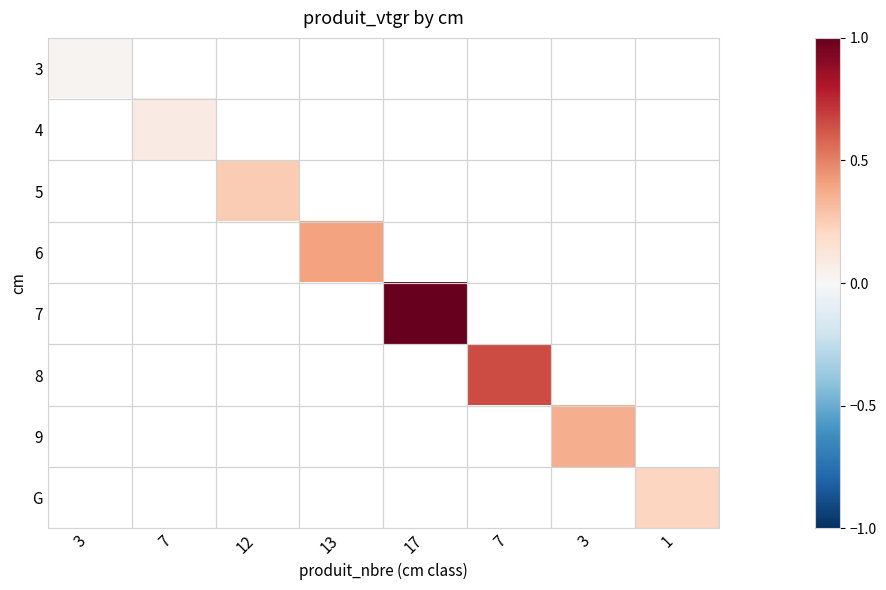

How many positive values does the 9 series have?

1